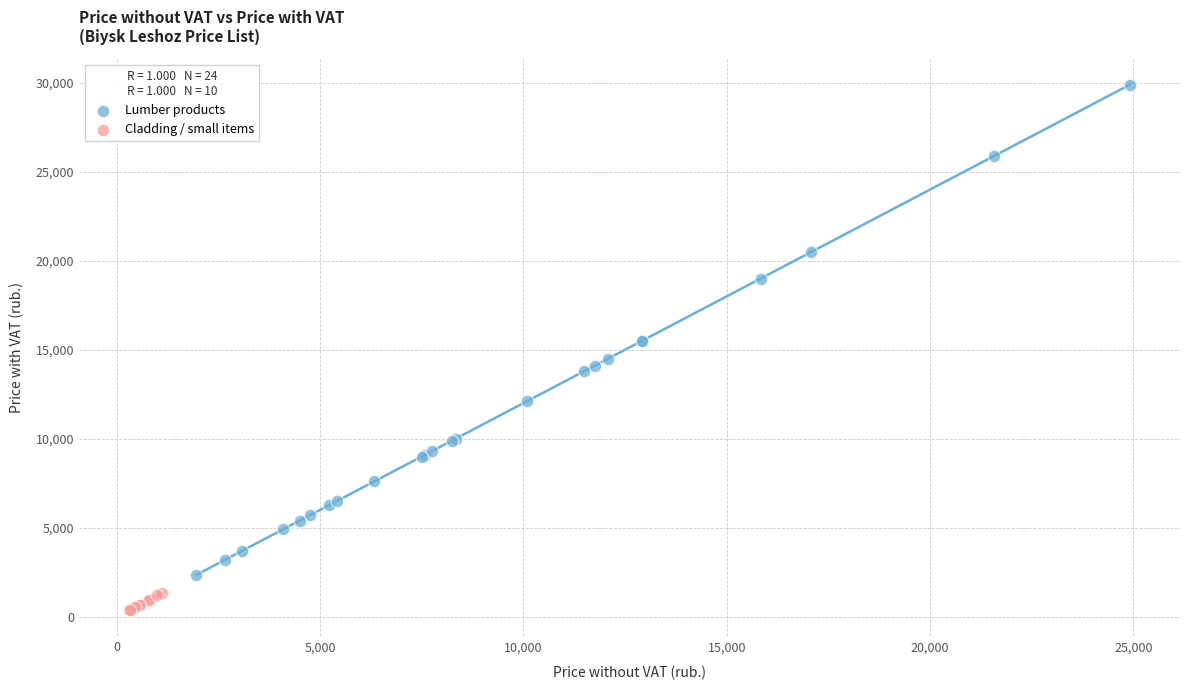

Which series contains the highest Y value?

Lumber products